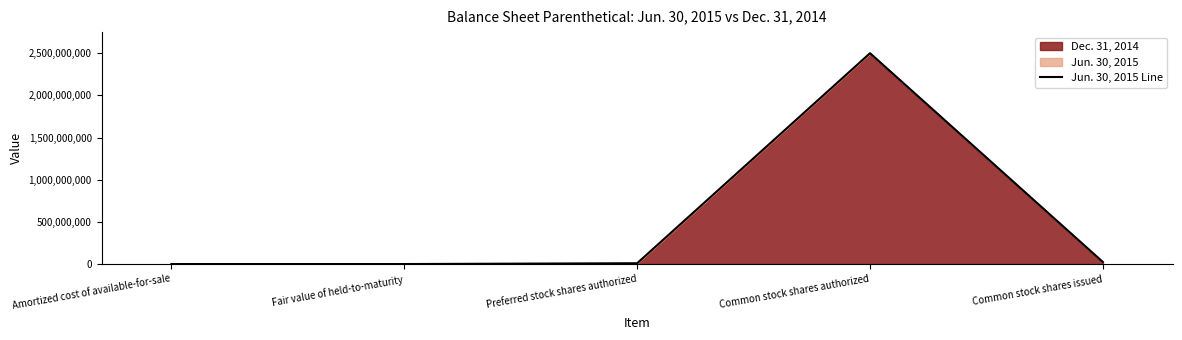

What is the sum of the values at Fair value of held-to-maturity and Preferred stock shares authorized?

10153589